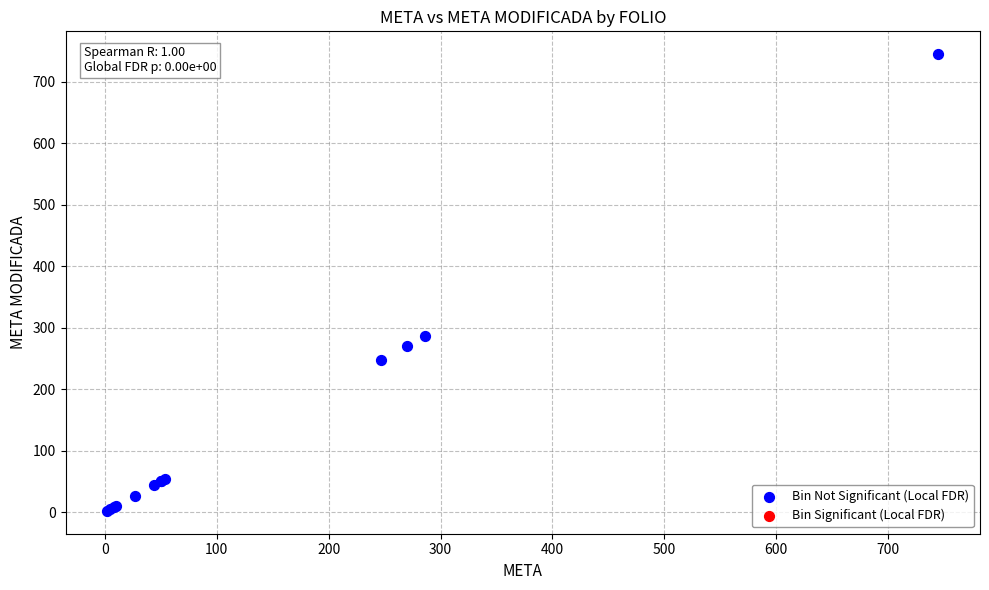

What Y value in the scatter plot is closest to 373?

286